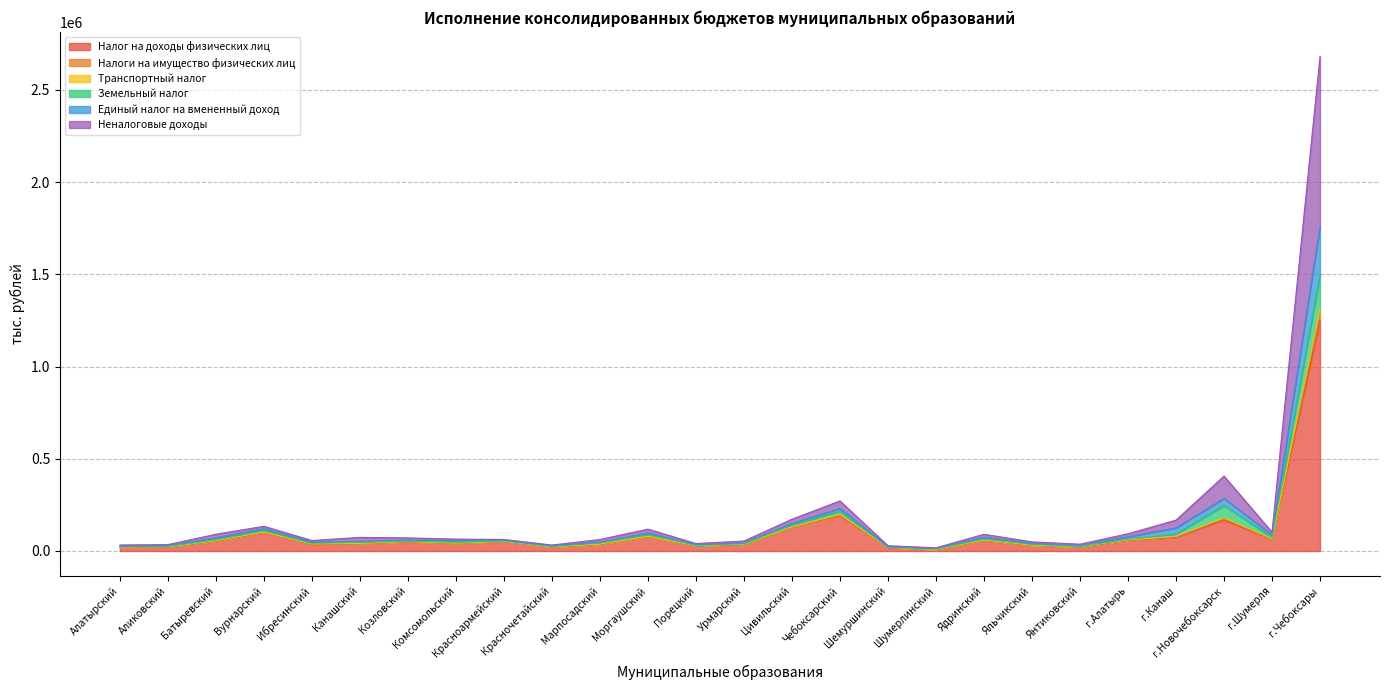

How many values in the Единый налог на вмененный доход series are below 53822?

13